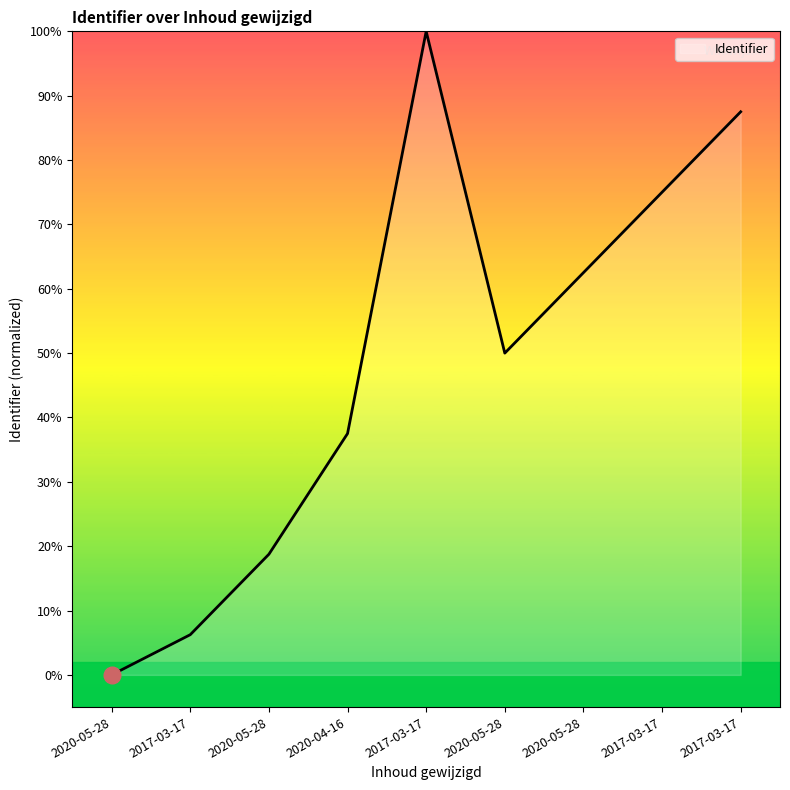

List the labels in order of value, largest first.

2017-03-17, 2017-03-17, 2017-03-17, 2020-05-28, 2020-05-28, 2020-04-16, 2020-05-28, 2017-03-17, 2020-05-28